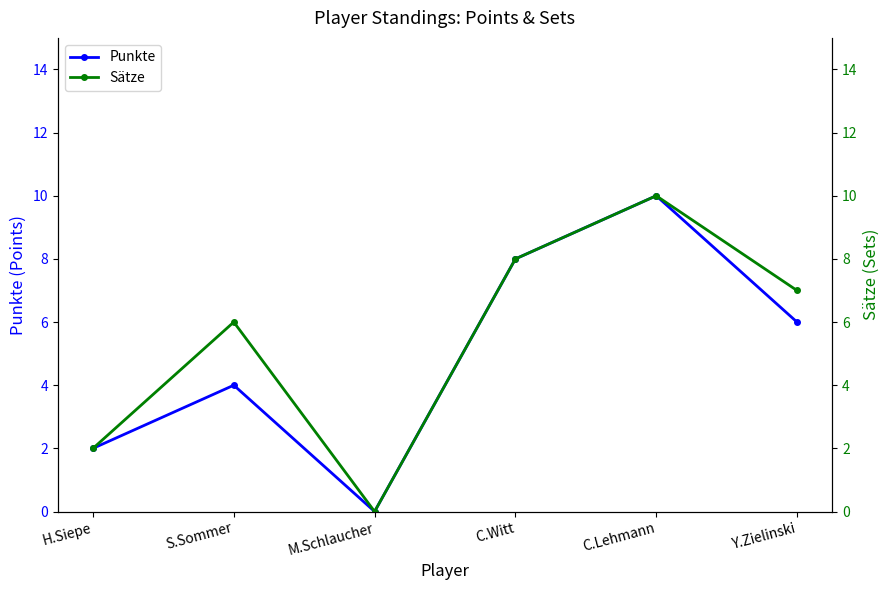

At which category does Punkte reach its first local valley?

M.Schlaucher